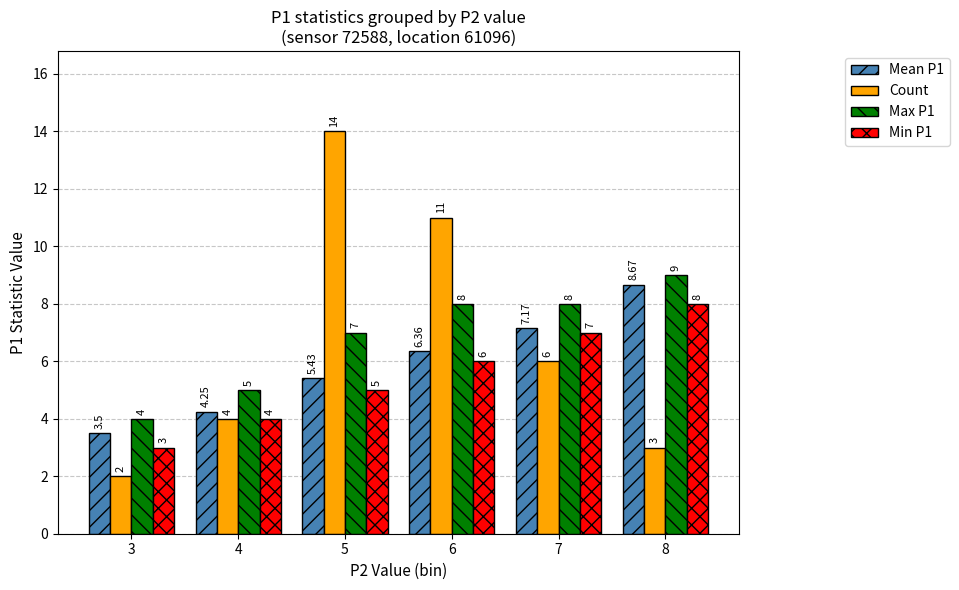

How many Min P1 values are between 4 and 7?

4